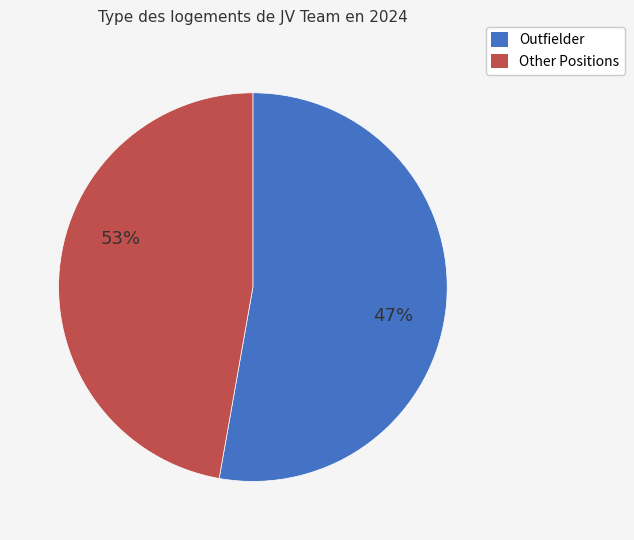

Is the sum of 7 and 8 greater than half?

No